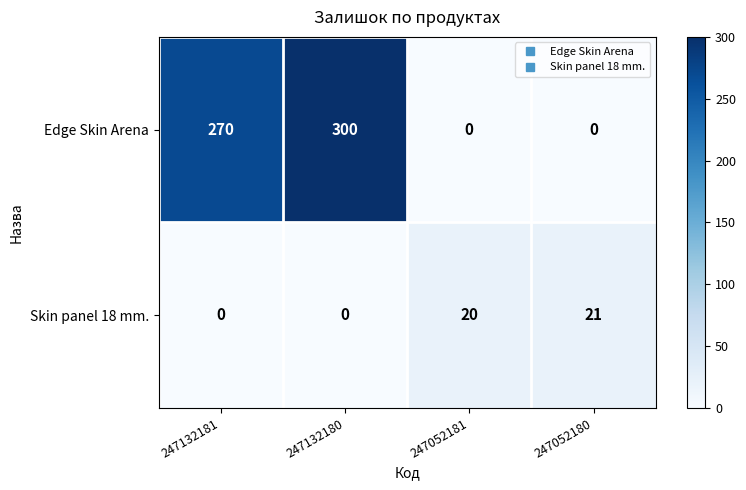

Which series has the largest total across all categories?

Edge Skin Arena